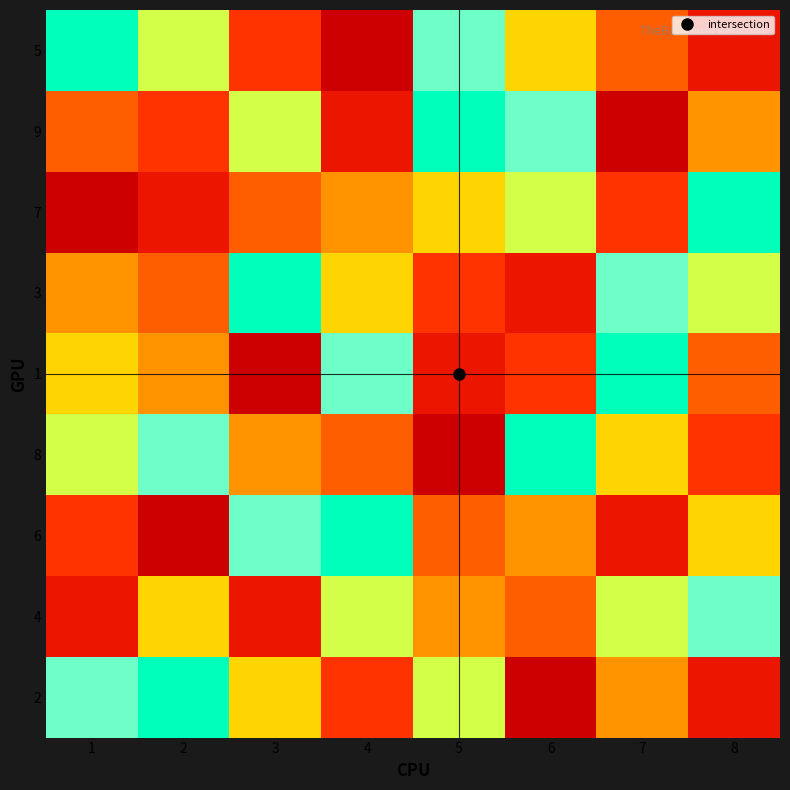

Rank the series at 8 from lowest to highest value.

5, 2, 8, 1, 9, 6, 3, 4, 7